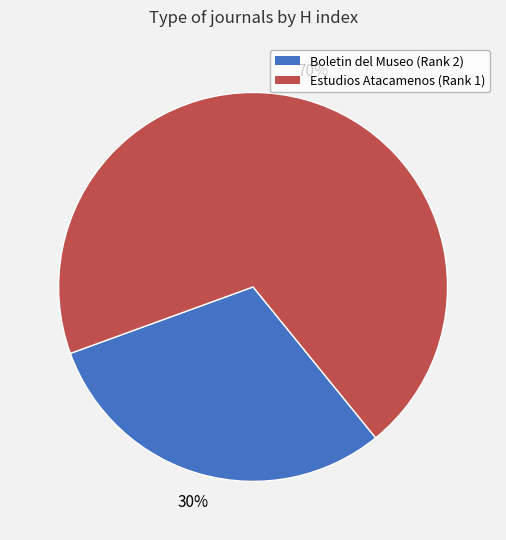

The Estudios Atacamenos (Rank 1) slice represents 70% of the pie. True or false?

True